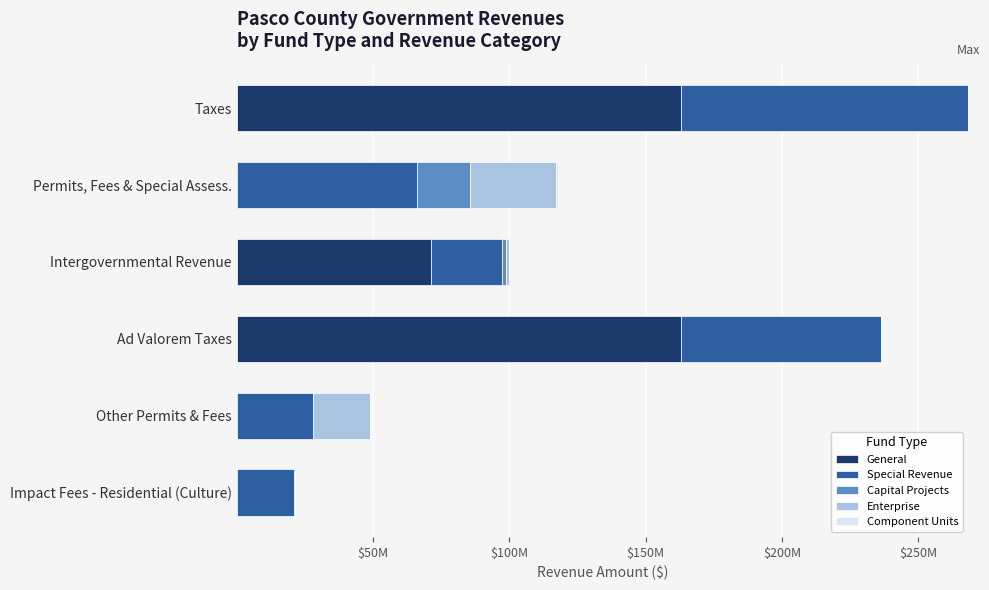

Are the bars horizontal?

Yes